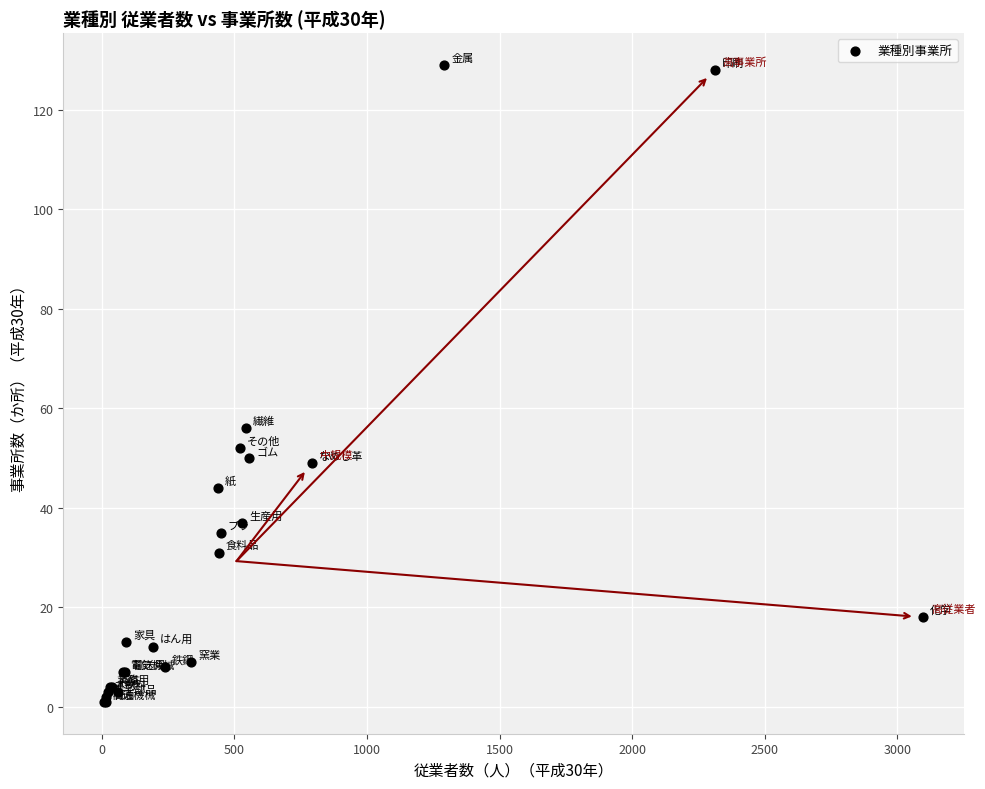

What Y value in the scatter plot is closest to 65?

56